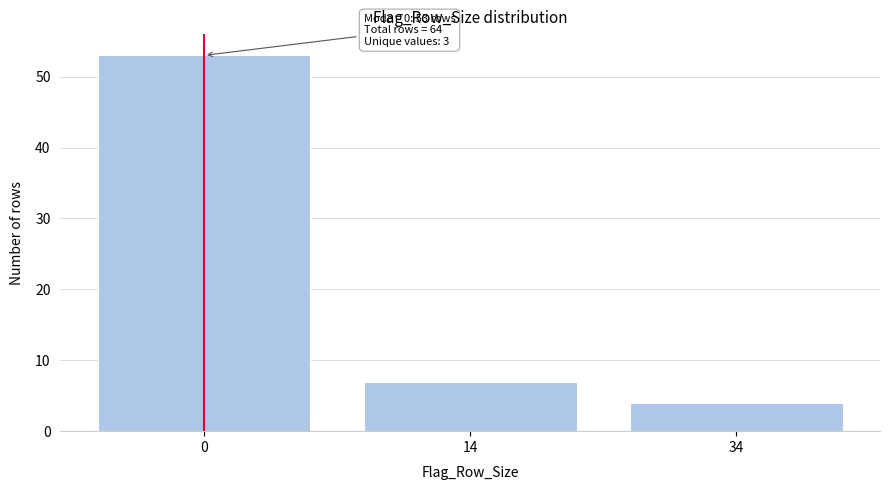

Reading left to right, list all the values displayed in this chart.

0=53	14=7	34=4